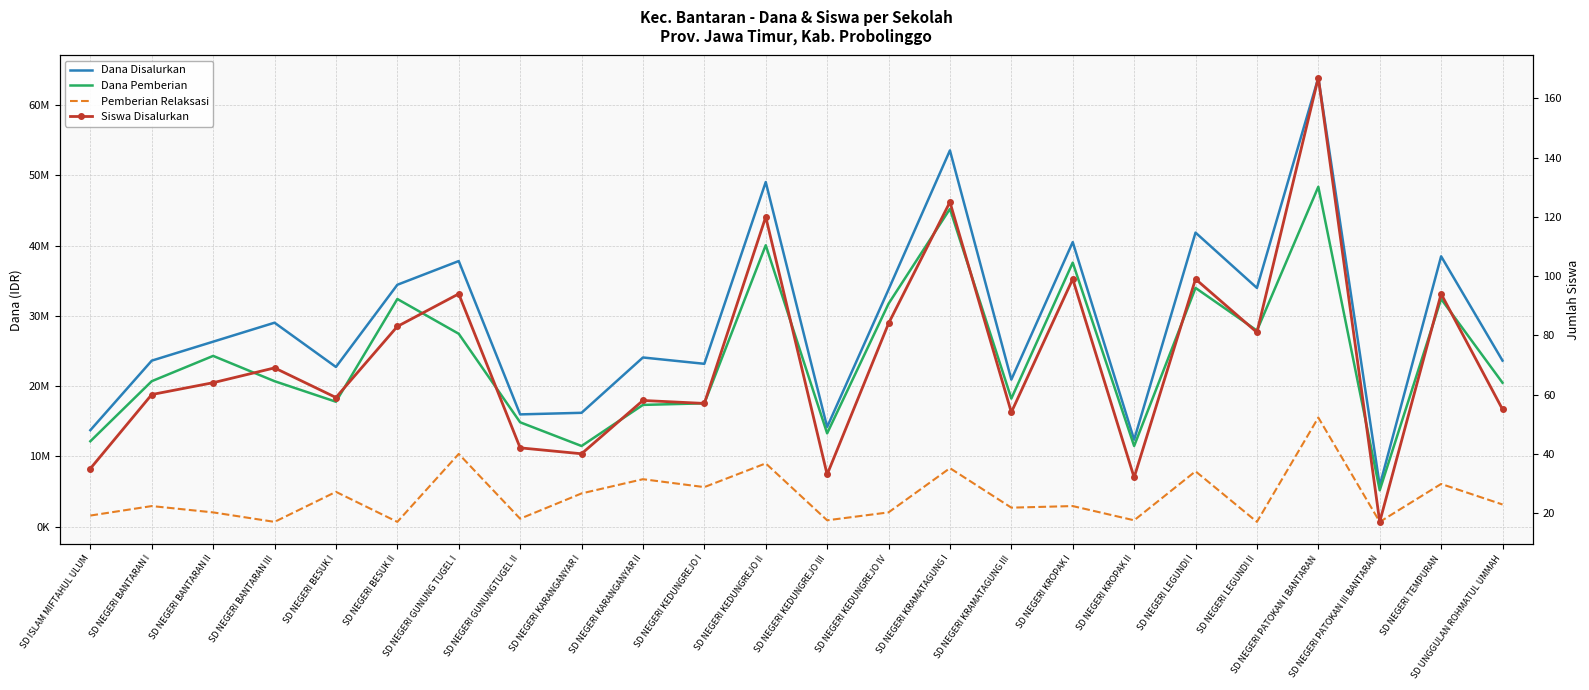

Is it true that Dana Disalurkan equals 37800000 at SD NEGERI GUNUNG TUGEL I?

True